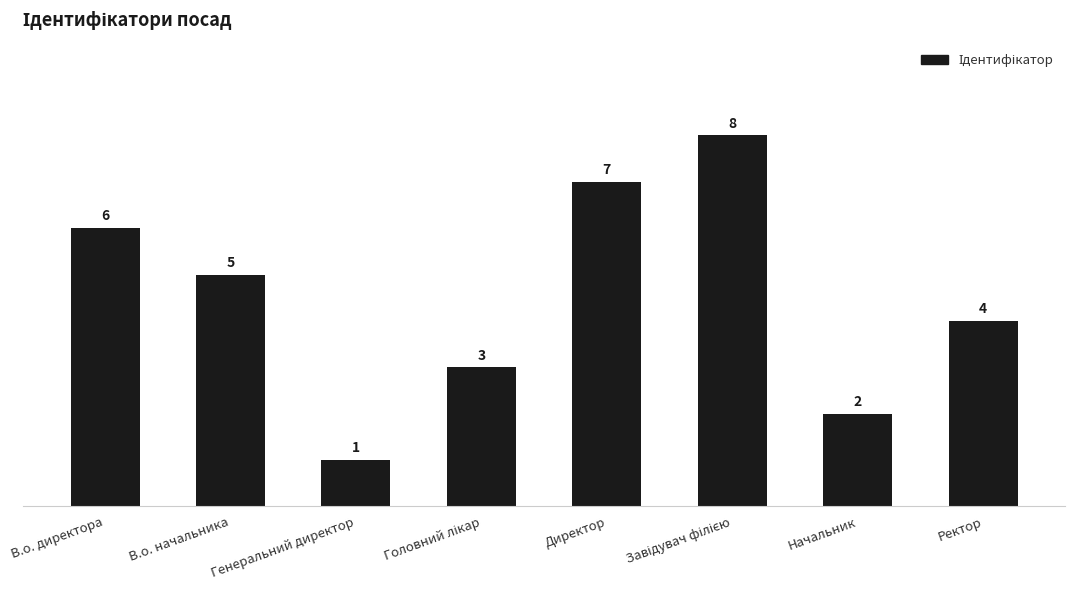

How many distinct data groups are displayed?

1